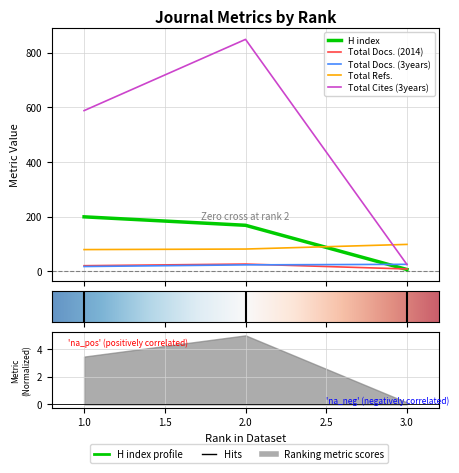

The Total Refs. series shows 79 at 1. True or false?

True